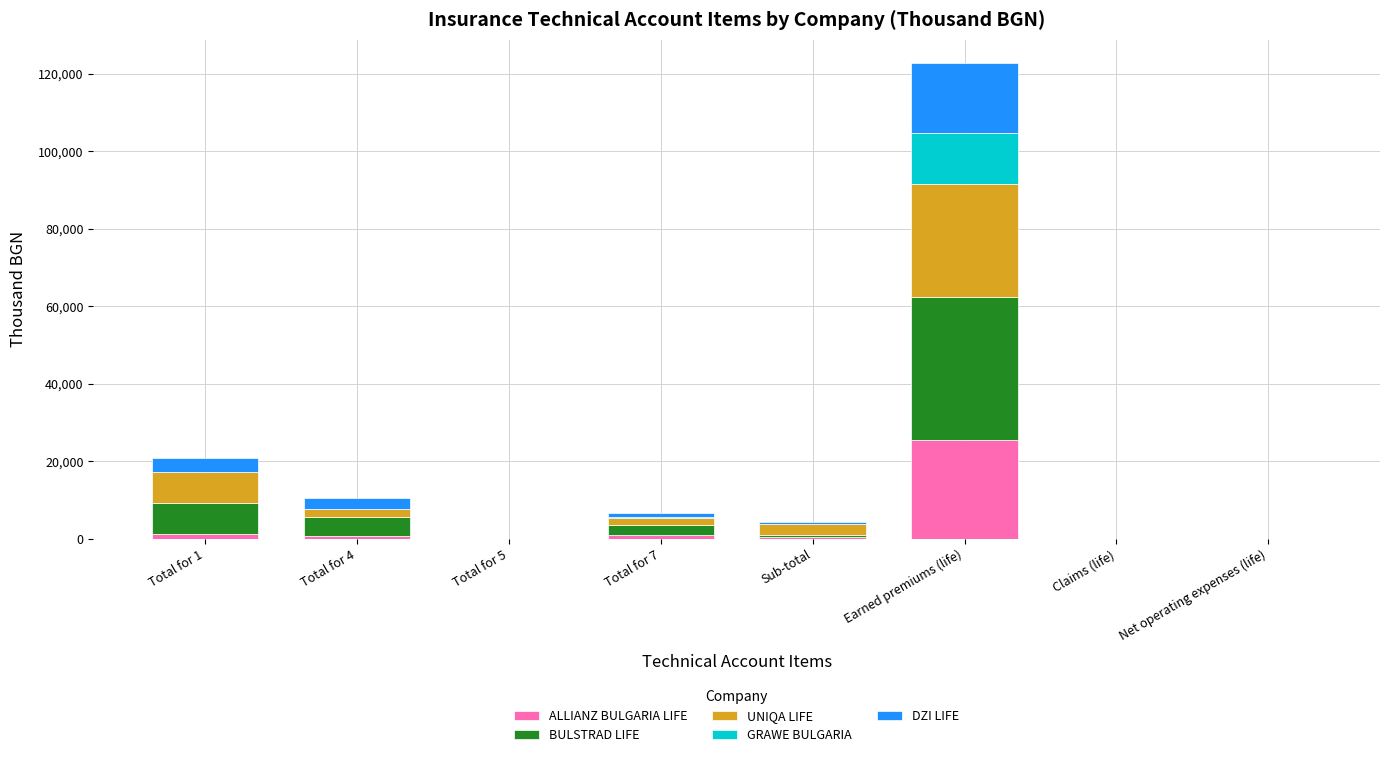

The value of ALLIANZ BULGARIA LIFE at Earned premiums (life) is 36131.2. True or false?

False